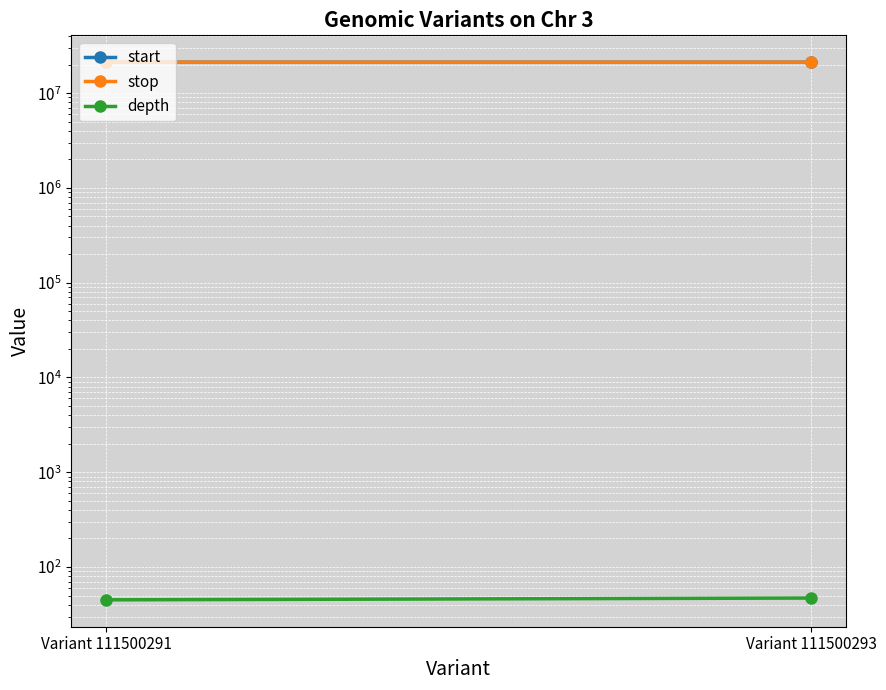

What is the total value across all series at Variant 111500293?

42417448